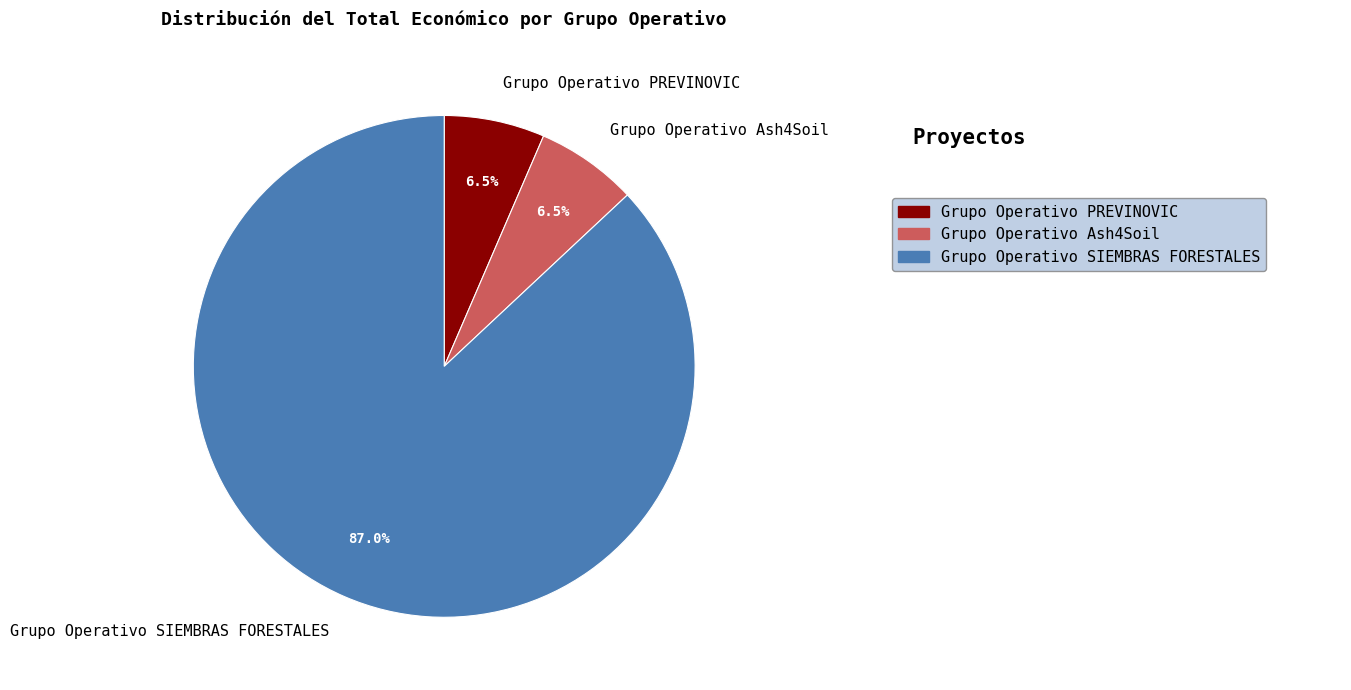

The Grupo Operativo SIEMBRAS FORESTALES slice represents 96% of the pie. True or false?

False